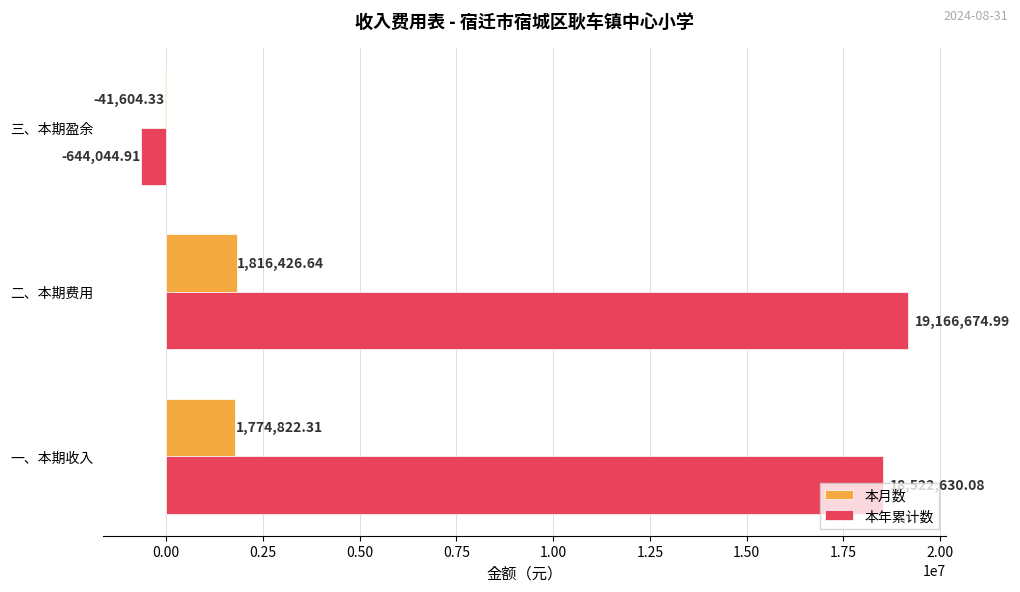

What is the total value across all series at 一、本期收入?

20297452.4